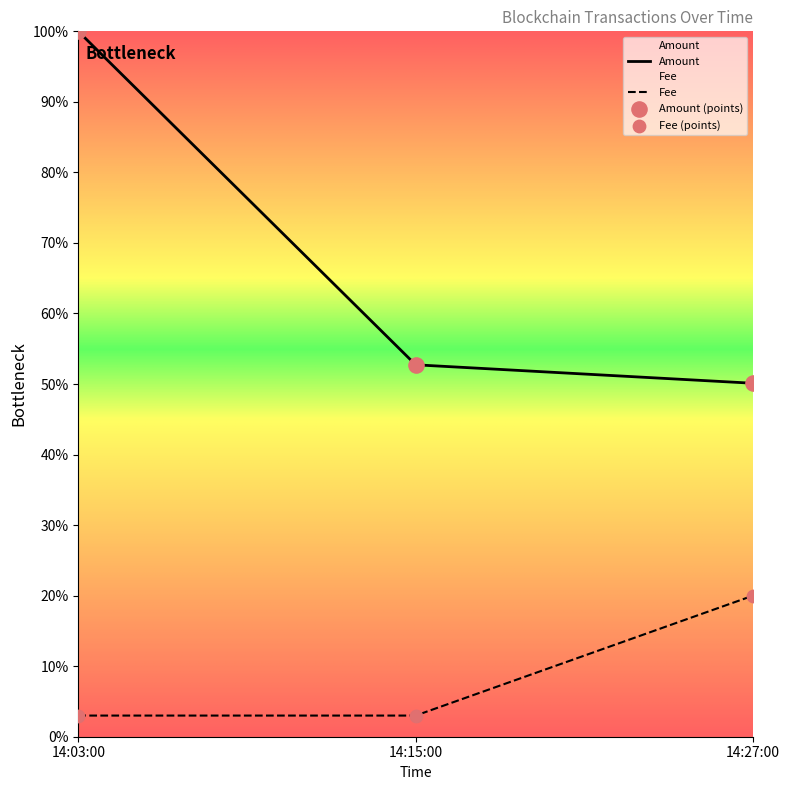

Where is Amount nearest to the value 75?

14:15:00